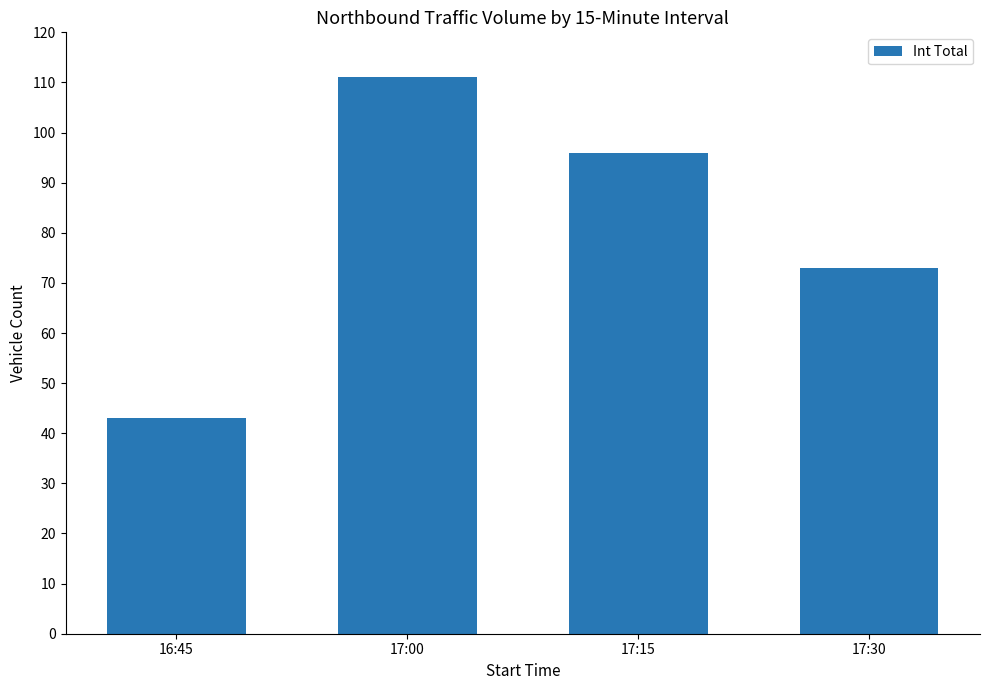

Which has a higher value, 16:45 or 17:30?

17:30